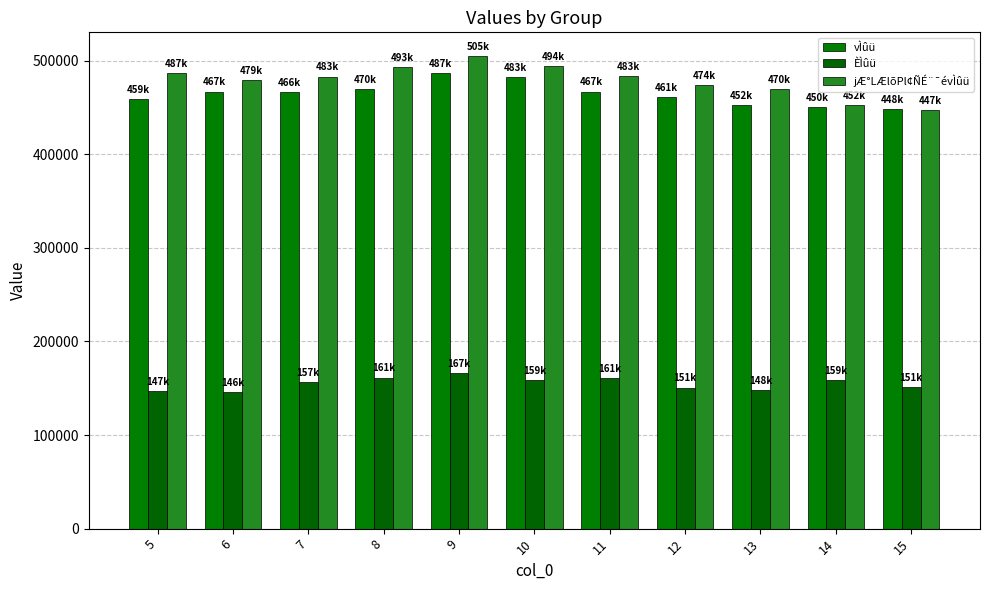

At which label is vÌûü closest to 467595?

6